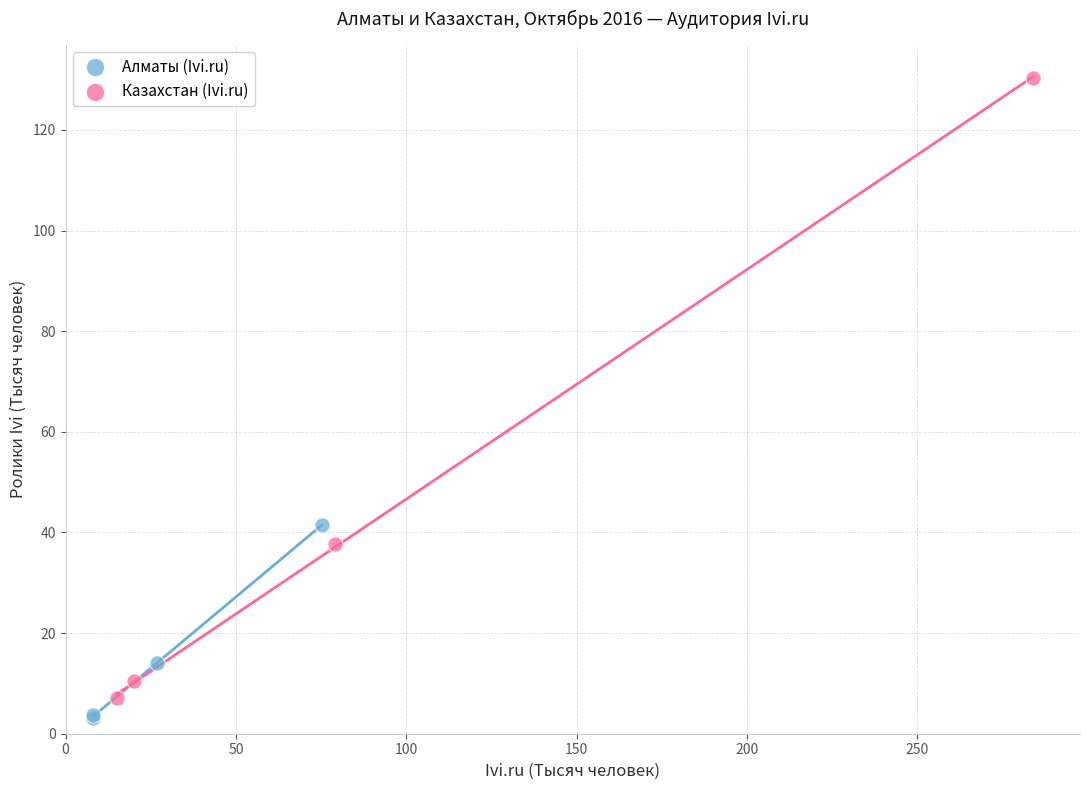

Which series reaches the maximum Y coordinate?

Казахстан (Ivi.ru)